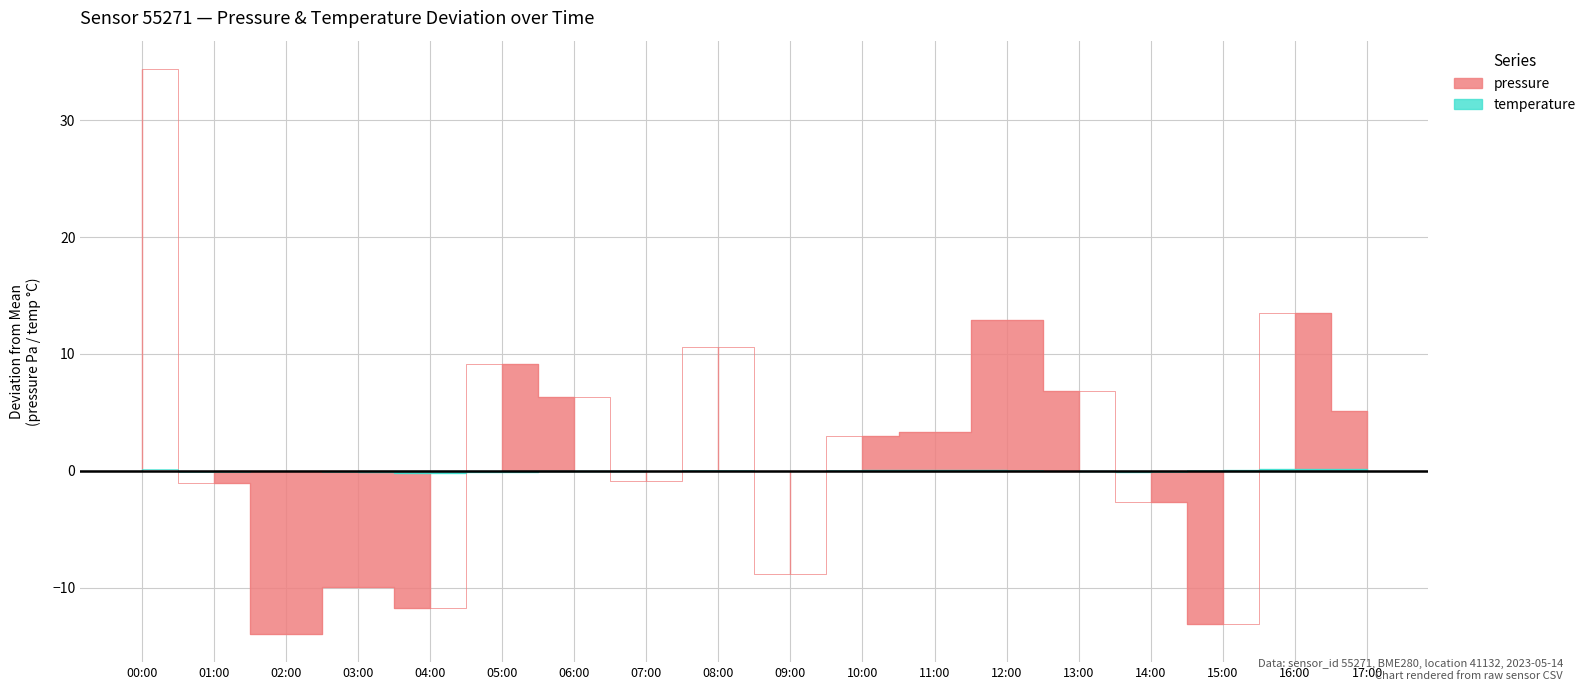

What is the maximum value for temperature?

0.2